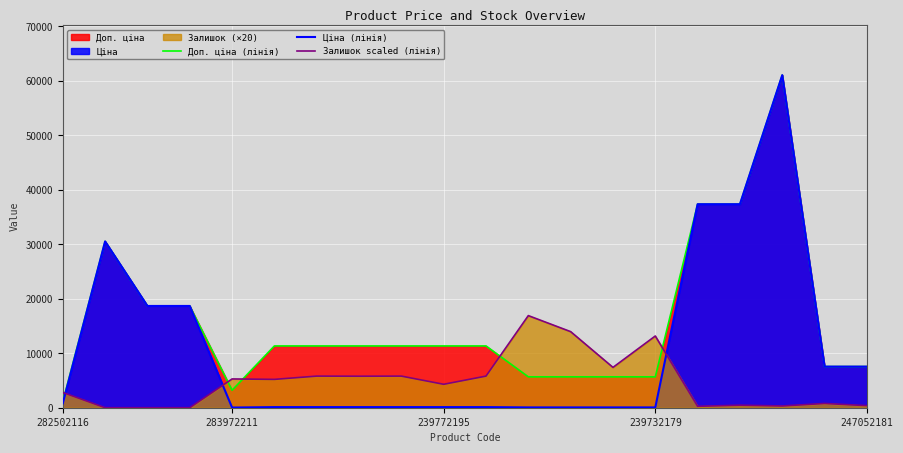

The value of Доп. ціна (лінія) at 5 is 11334.0. True or false?

True